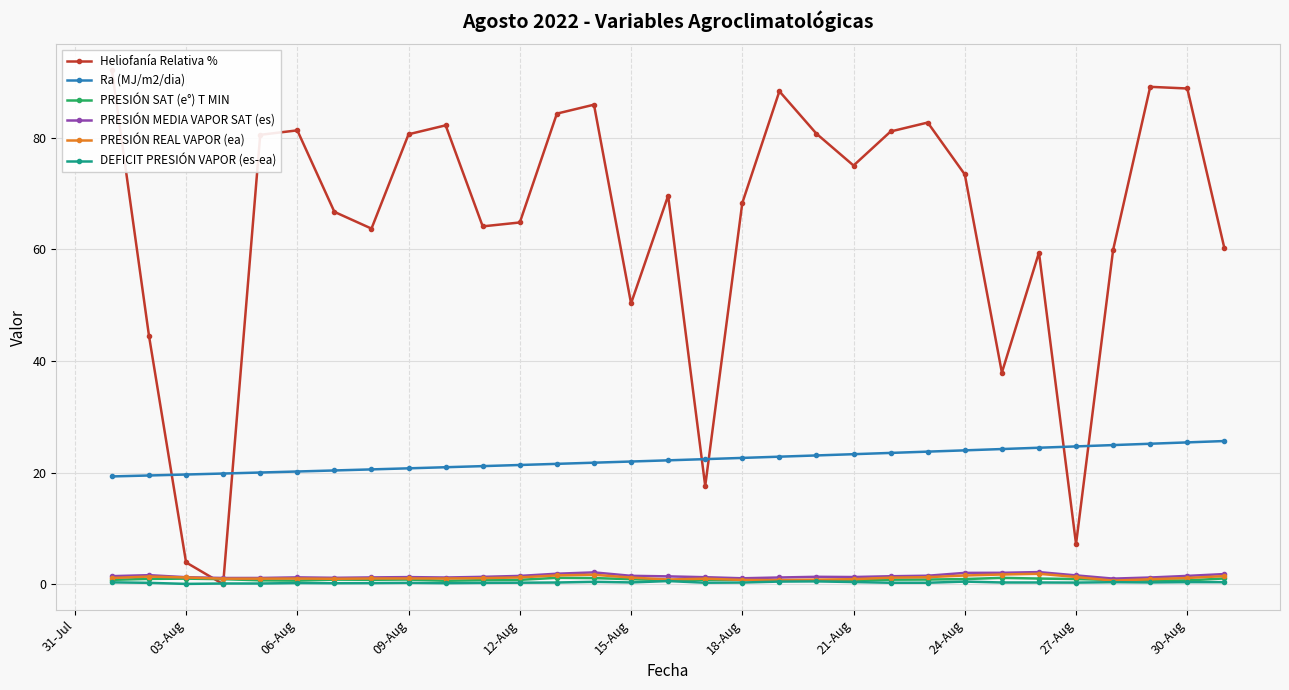

What is the lowest value of the Ra (MJ/m2/dia) series?

19.3